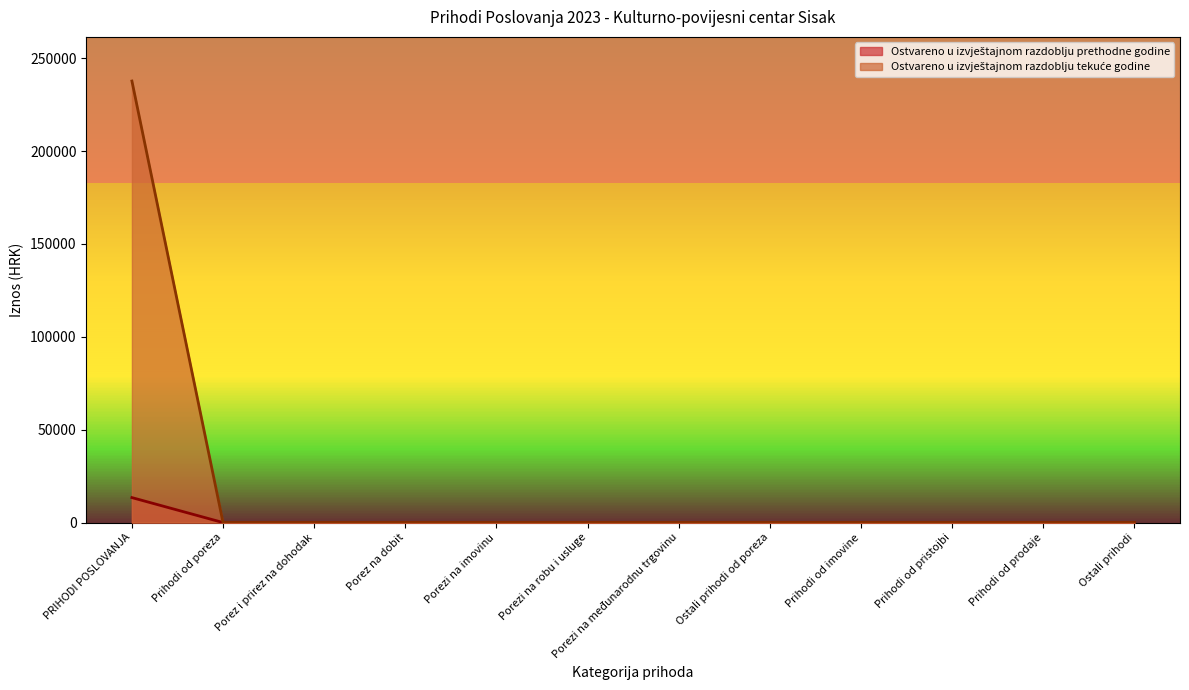

Between Porez i prirez na dohodak and PRIHODI POSLOVANJA, which is larger?

PRIHODI POSLOVANJA